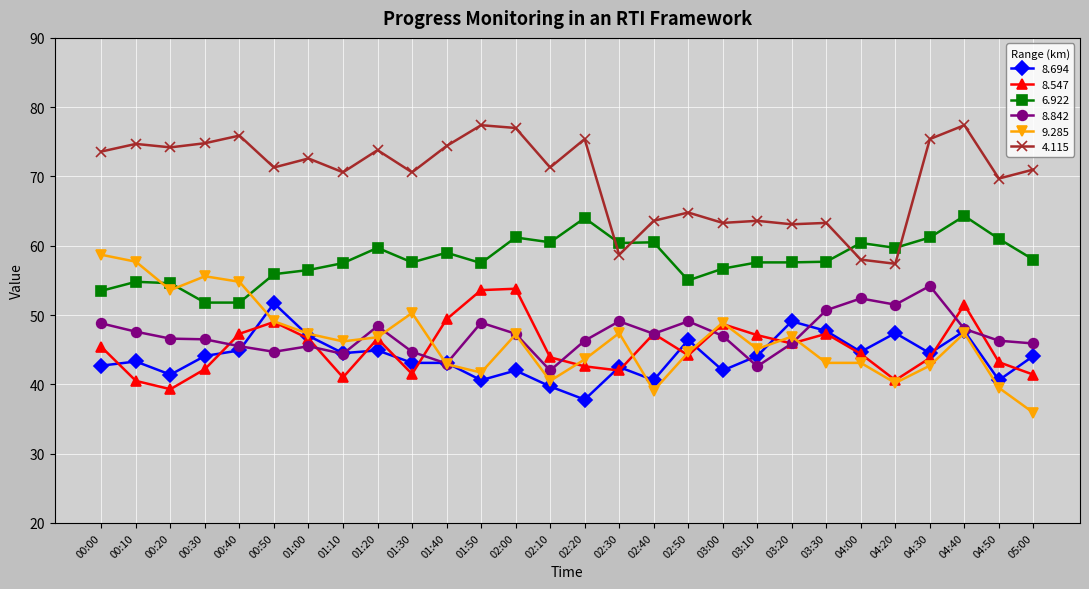

At which category does 8.547 reach its first local peak?

00:50